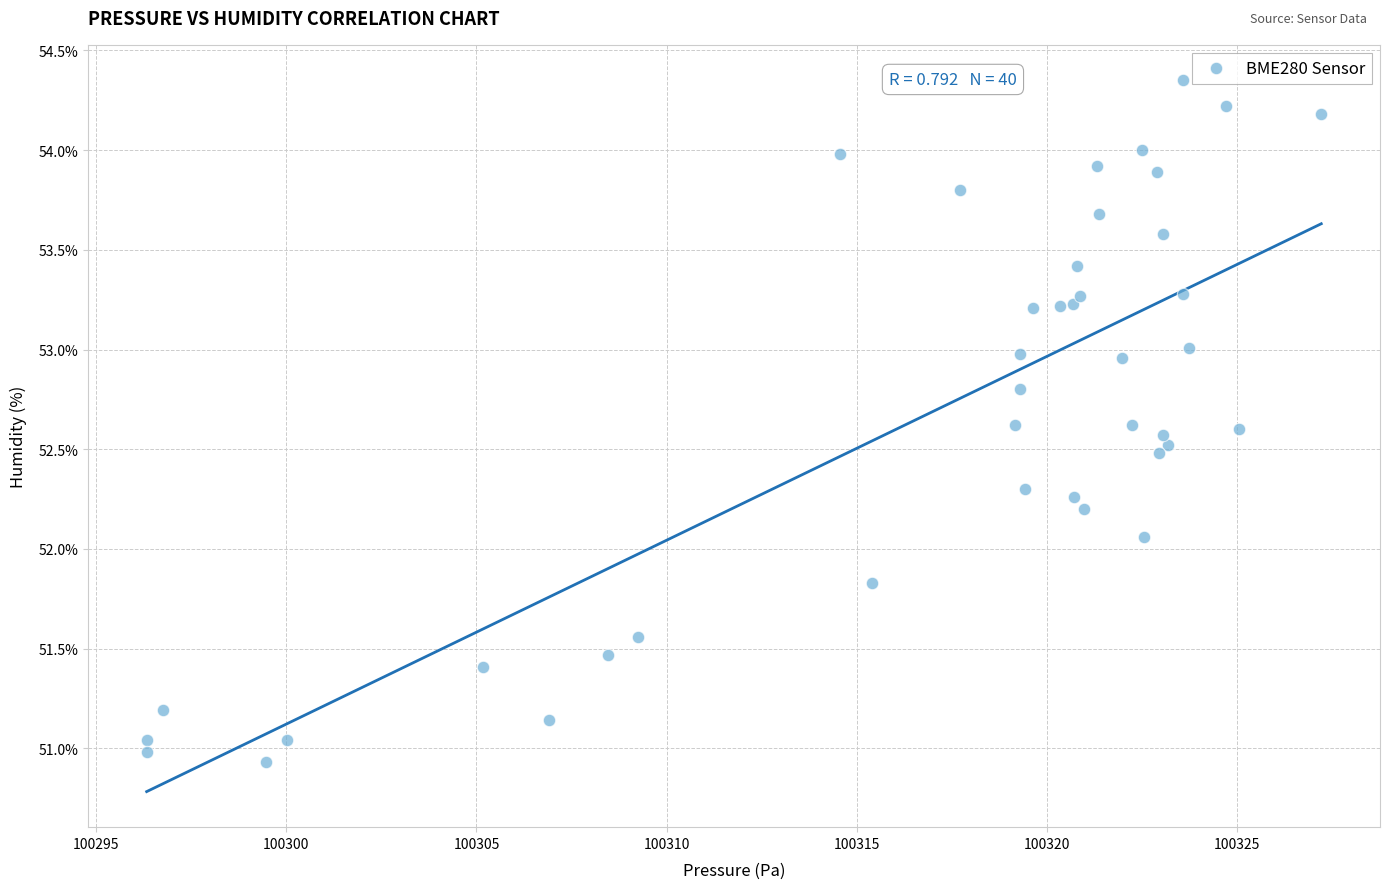

What is the range of X values (max minus min)?

30.9